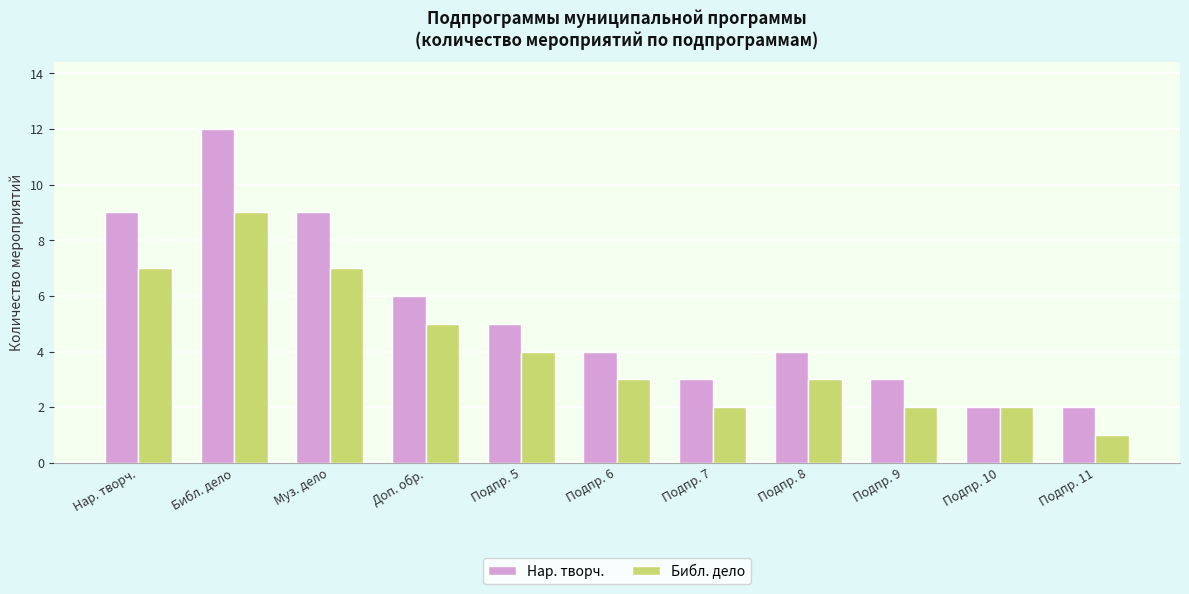

How many categories are shown in the chart?

11